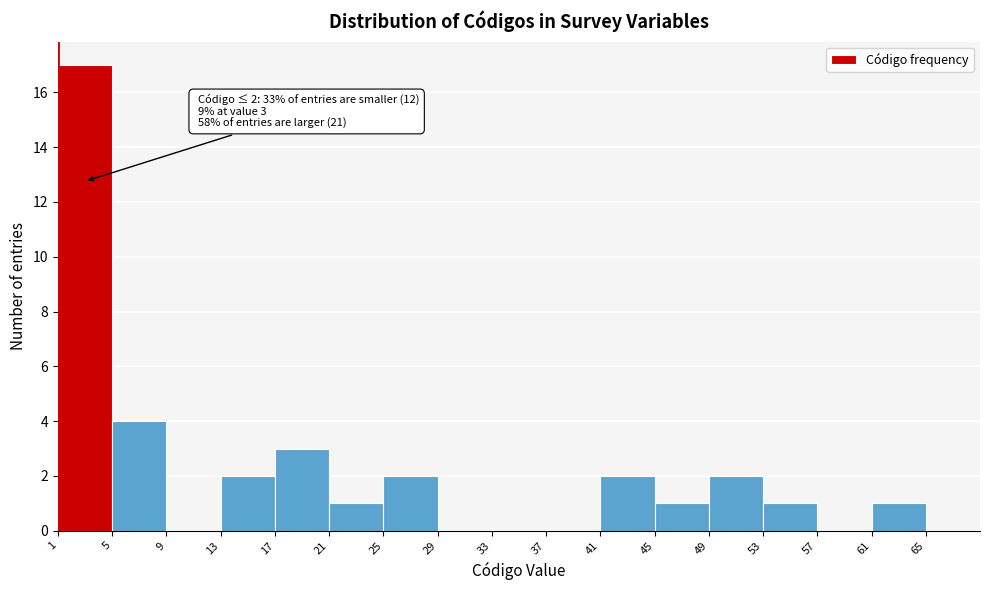

Over which range of the x-axis is the bar tallest?

1 to 5